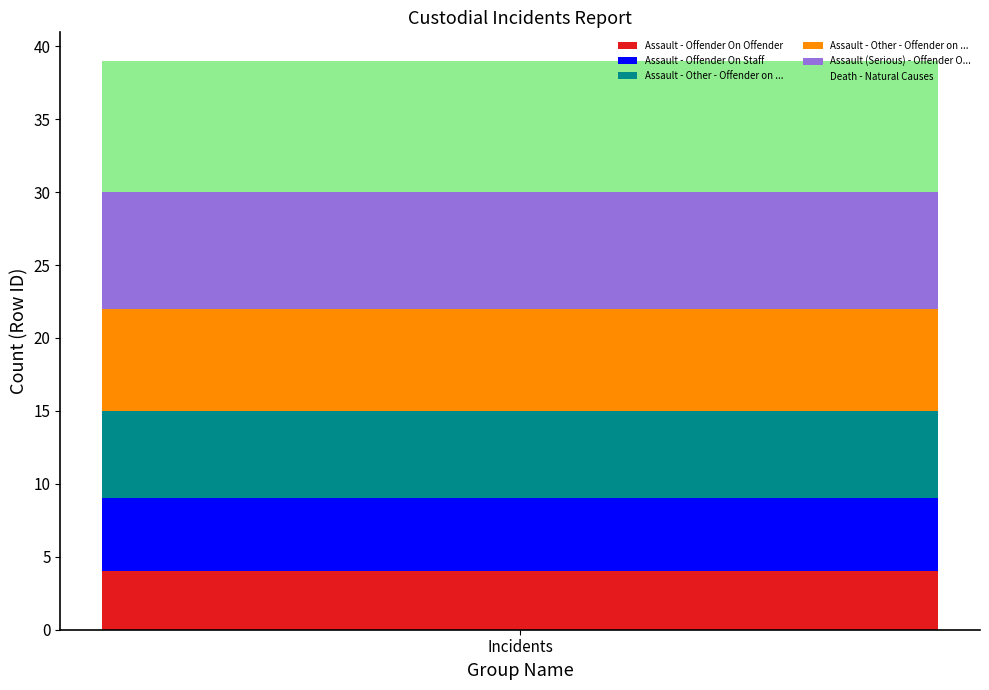

Where is the data nearest to the value 6?

Assault - Other - Offender on Offender